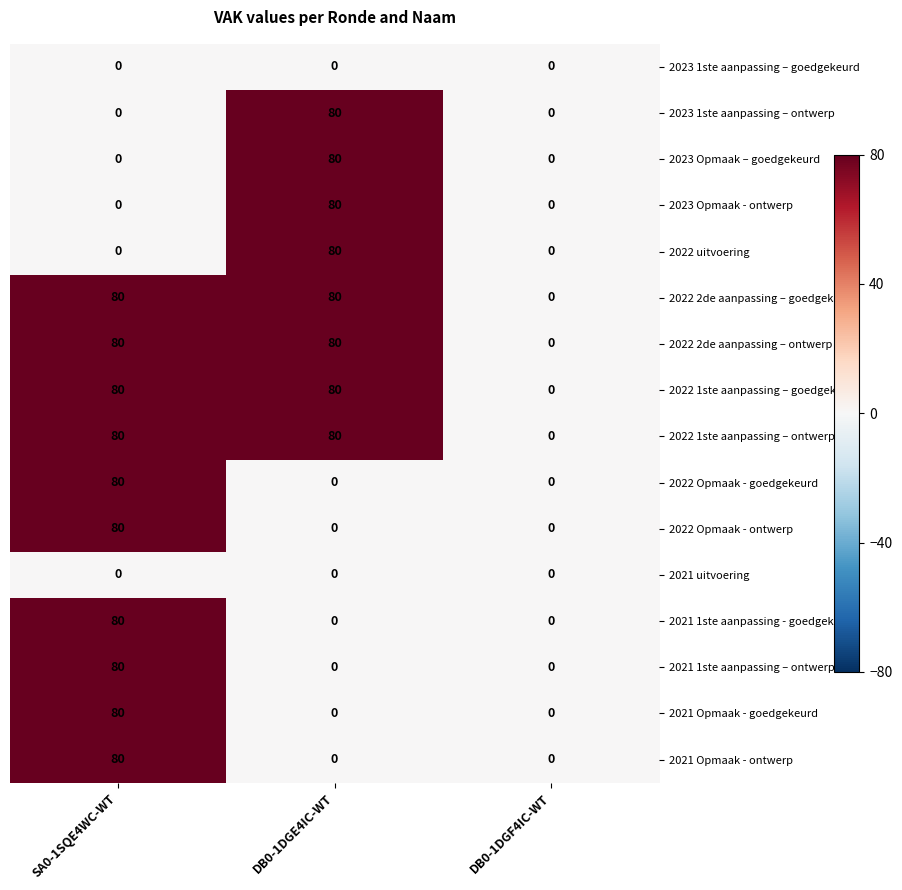

The value of 2022 2de aanpassing – goedgekeurd at DB0-1DGF4IC-WT is 0. True or false?

True